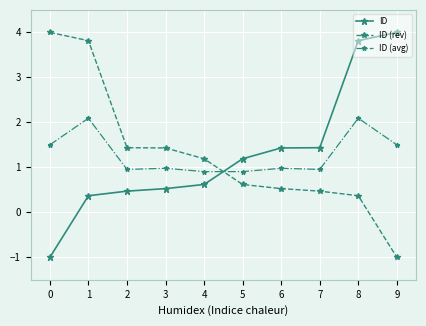

At 7, list the series in order from largest to smallest.

ID, ID (avg), ID (rev)